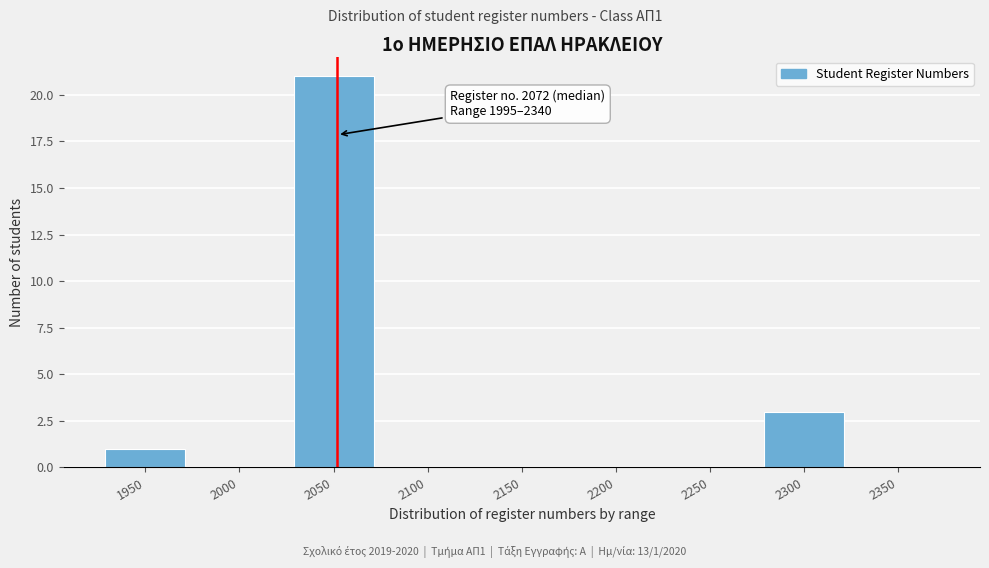

Reading right to left, what are all the values shown in this chart?

2350=0	2300=3	2250=0	2200=0	2150=0	2100=0	2050=21	2000=0	1950=1